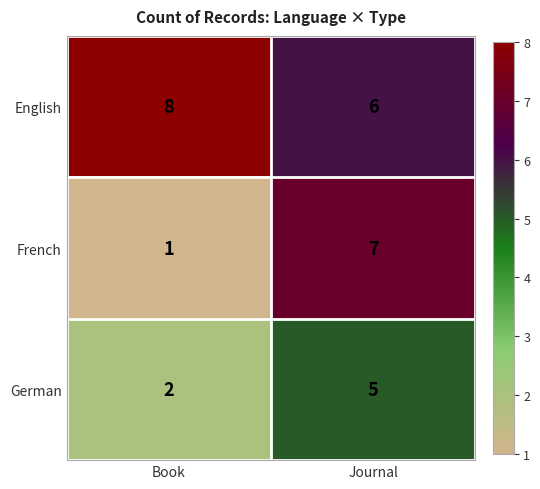

Count the number of categories in the chart.

2